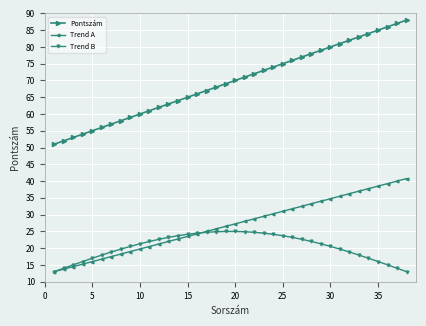

Which series has the largest total across all categories?

Pontszám